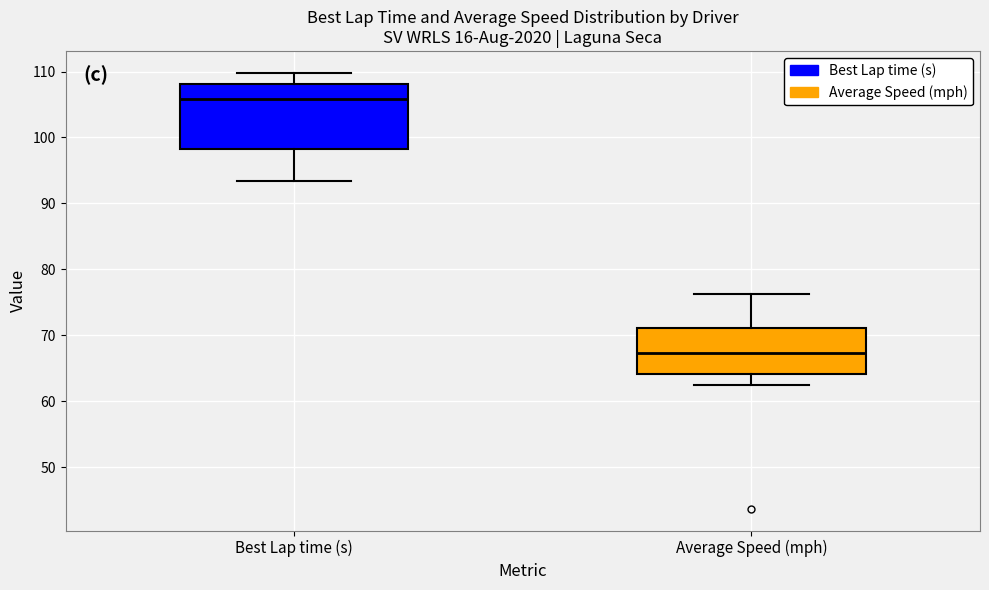

Where is the upper edge of the box for Best Lap time (s) on the y-axis? The values are not printed on the chart, so give them approximately, as read against the axis.

108